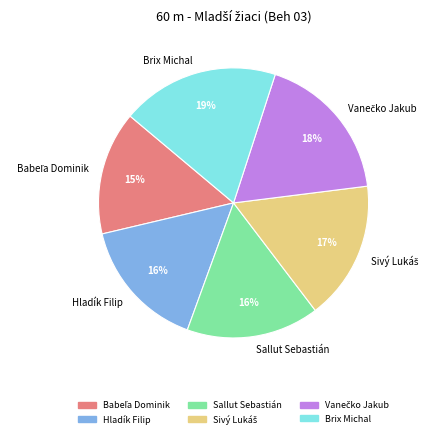

To the nearest percent, what is the average slice percentage?

17%